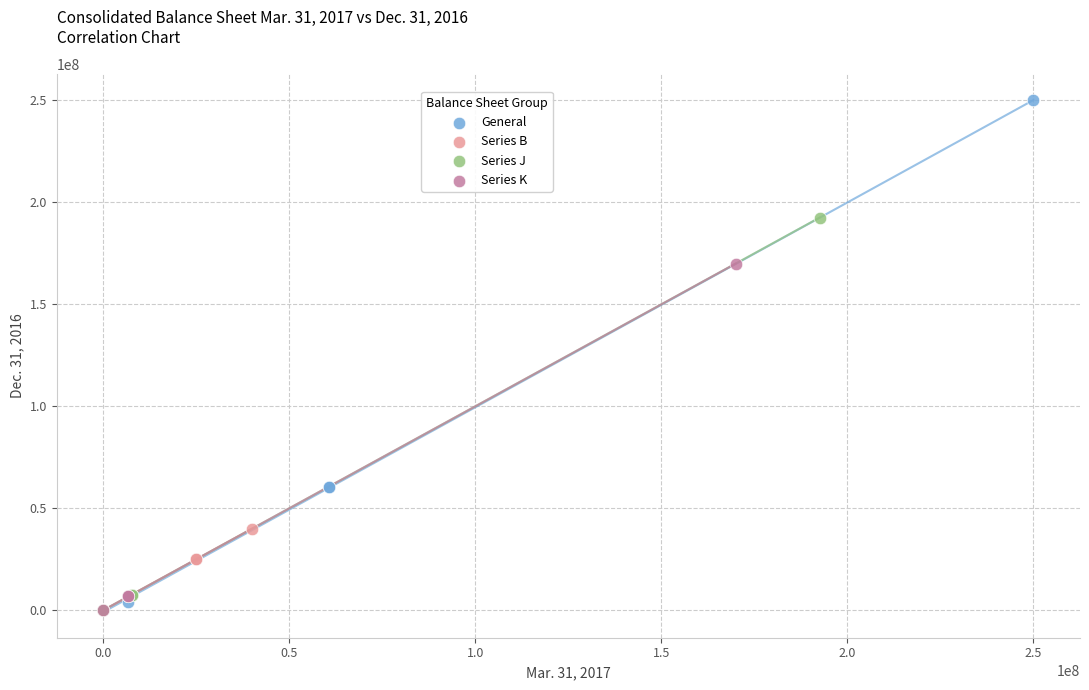

Which series reaches the maximum Y coordinate?

General